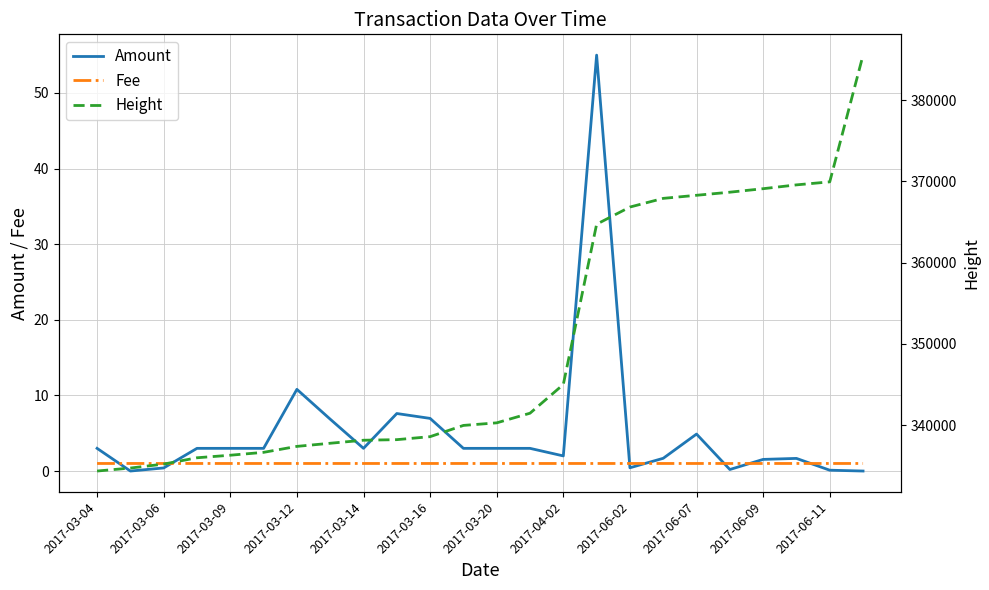

What are all the series names shown in the legend?

Amount, Fee, Height